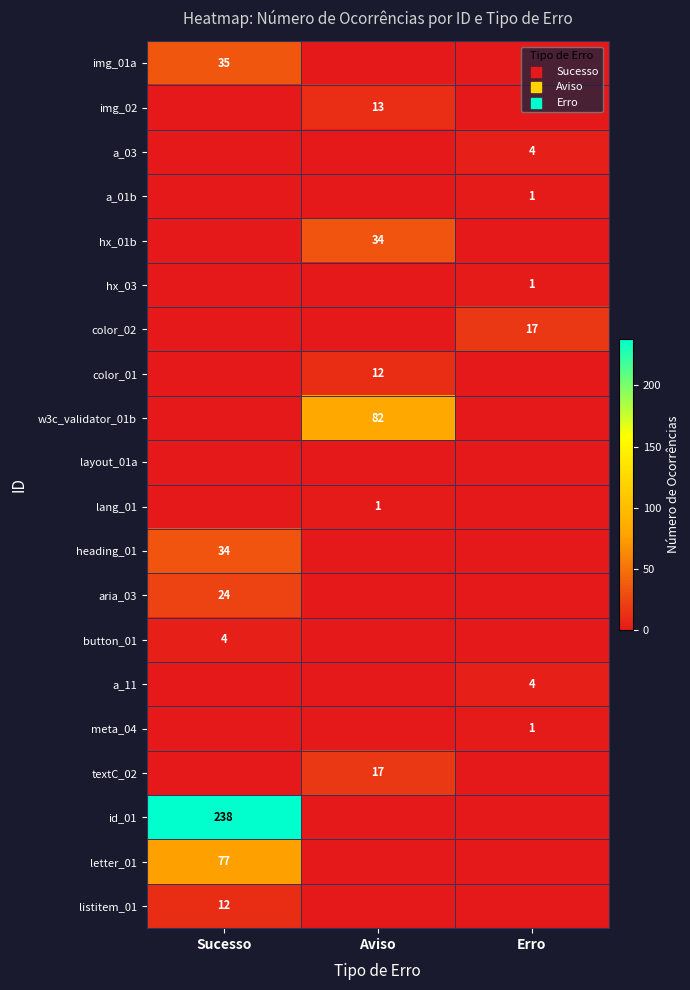

The value of color_02 at Erro is 17. True or false?

True